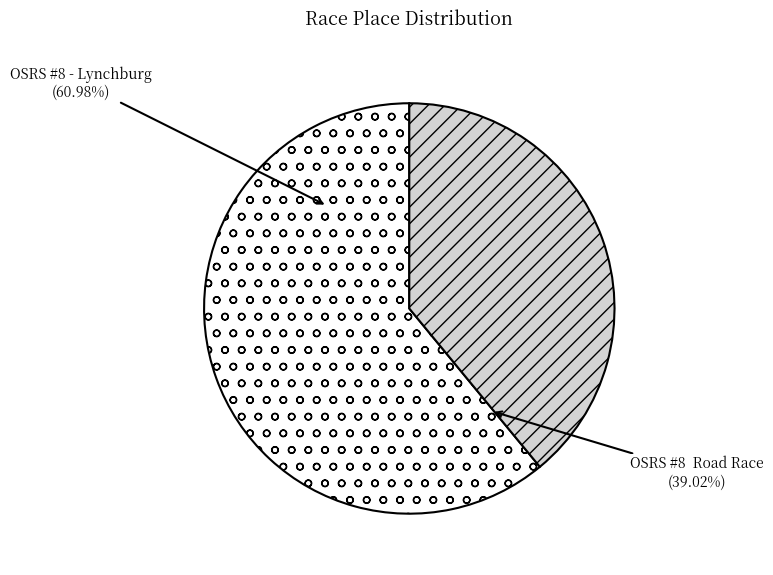

What is the change in value from OSRS #8 - Lynchburg to OSRS #8  Road Race?

-9